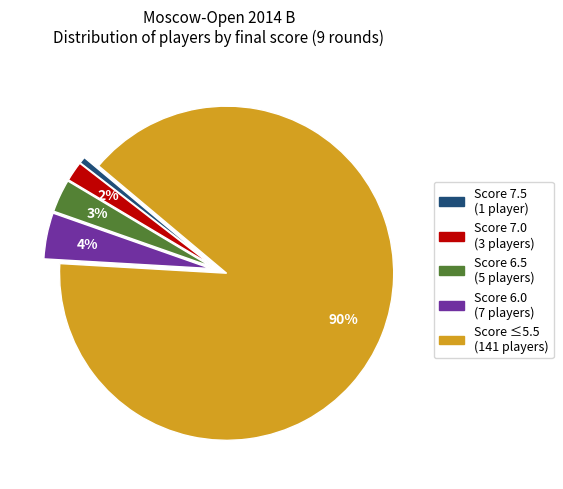

Does any single category account for the majority?

Yes